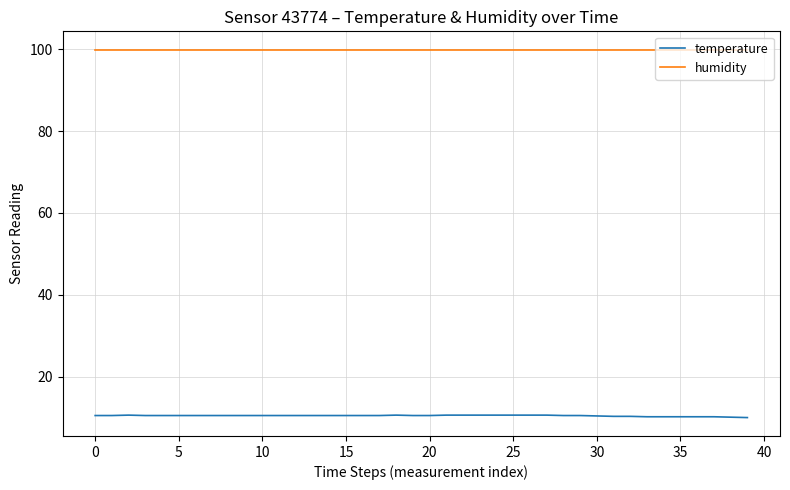

True or false: temperature and humidity cross at least once.

False